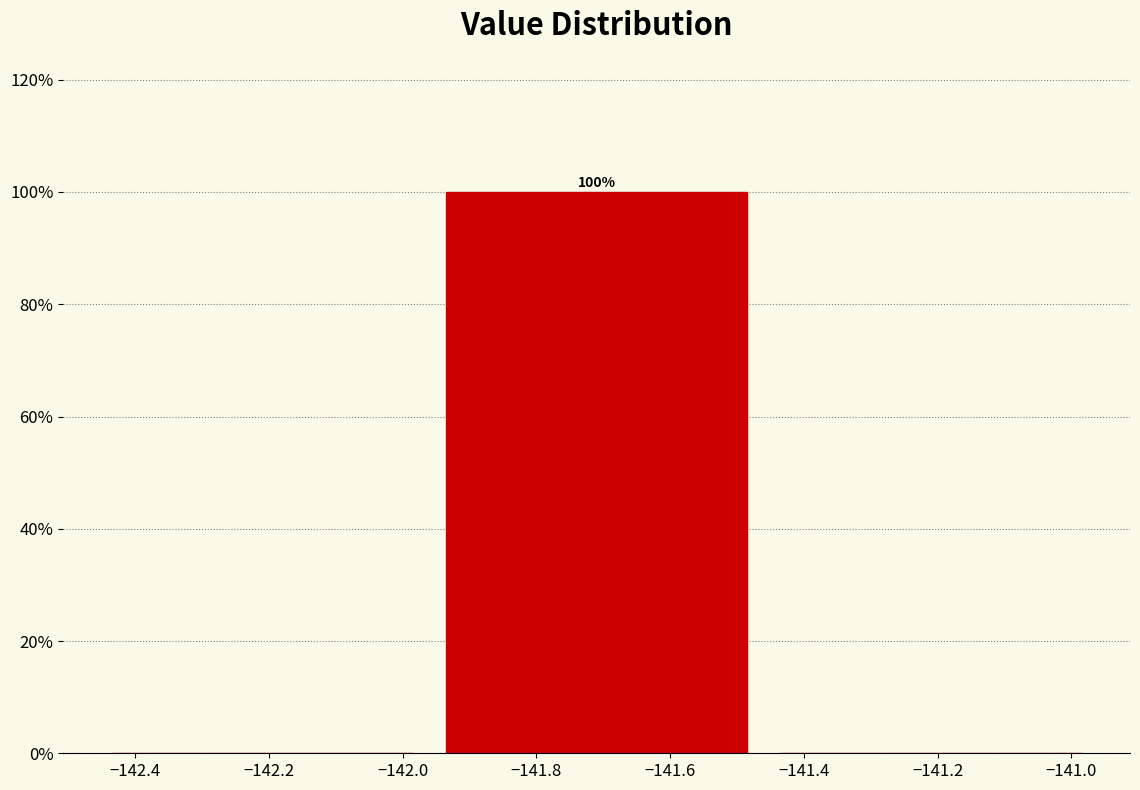

Over which range of the x-axis is the bar tallest?

-141.96 to -141.46